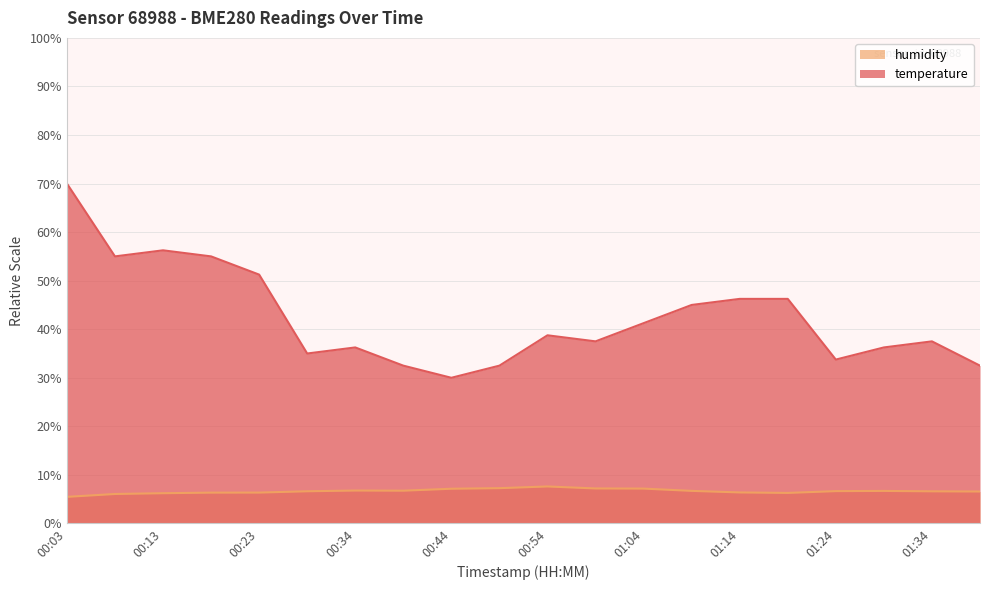

At which category is the sum across all series the highest?

00:03